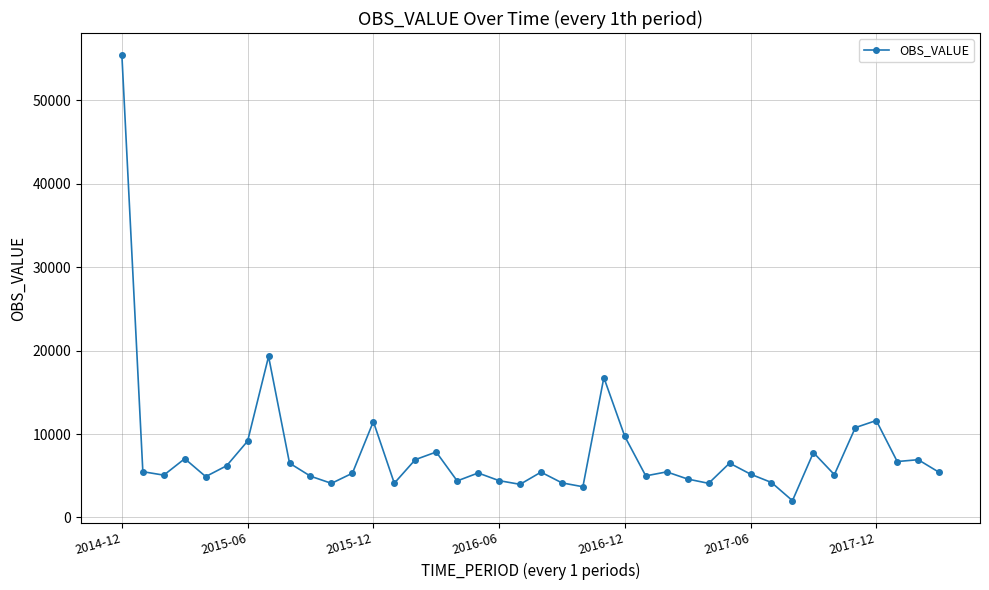

What is the value of the 7th point from the left?

9157.2